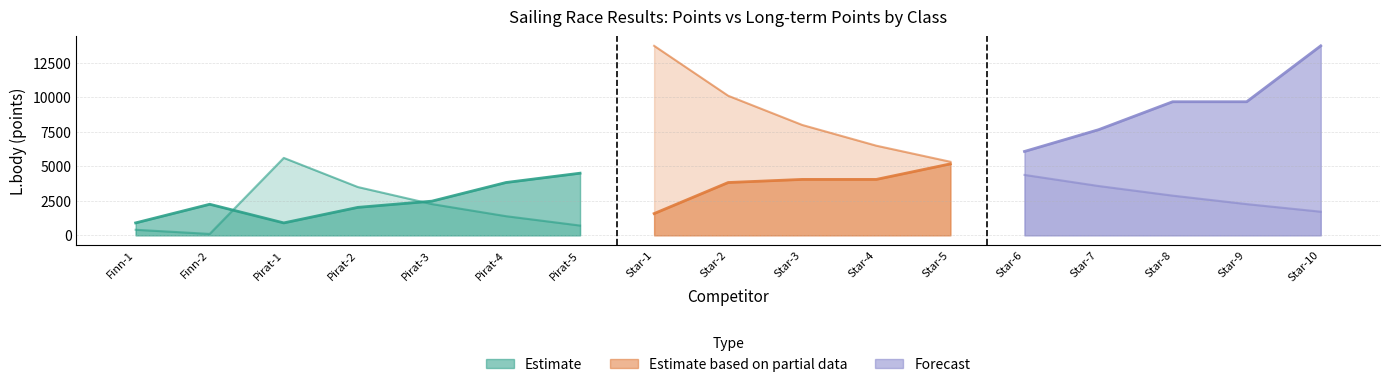

What is the label of the 9th point from the right?

Star-2